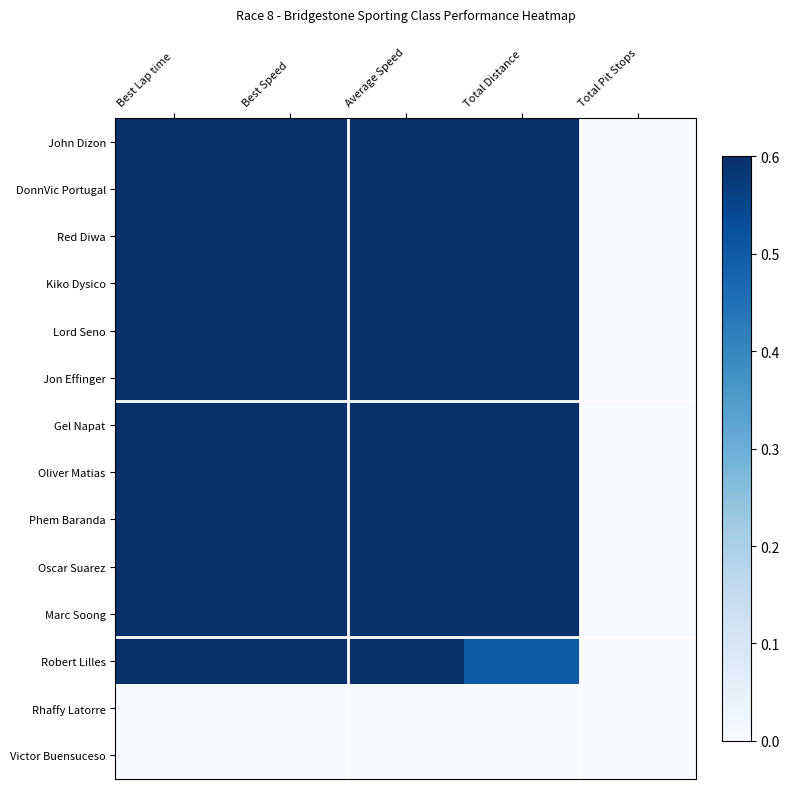

Reading right to left, list all the values displayed in this chart.

John Dizon: Total Pit Stops=0.0	Total Distance=1.0	Average Speed=1.0	Best Speed=1.0	Best Lap time=1.0
DonnVic Portugal: Total Pit Stops=0.0	Total Distance=1.0	Average Speed=1.0	Best Speed=1.0	Best Lap time=1.0
Red Diwa: Total Pit Stops=0.0	Total Distance=1.0	Average Speed=1.0	Best Speed=1.0	Best Lap time=1.0
Kiko Dysico: Total Pit Stops=0.0	Total Distance=1.0	Average Speed=1.0	Best Speed=1.0	Best Lap time=1.0
Lord Seno: Total Pit Stops=0.0	Total Distance=1.0	Average Speed=1.0	Best Speed=1.0	Best Lap time=1.0
Jon Effinger: Total Pit Stops=0.0	Total Distance=1.0	Average Speed=1.0	Best Speed=1.0	Best Lap time=1.0
Gel Napat: Total Pit Stops=0.0	Total Distance=1.0	Average Speed=1.0	Best Speed=1.0	Best Lap time=1.0
Oliver Matias: Total Pit Stops=0.0	Total Distance=1.0	Average Speed=1.0	Best Speed=1.0	Best Lap time=1.0
Phem Baranda: Total Pit Stops=0.0	Total Distance=1.0	Average Speed=1.0	Best Speed=1.0	Best Lap time=1.0
Oscar Suarez: Total Pit Stops=0.0	Total Distance=1.0	Average Speed=1.0	Best Speed=1.0	Best Lap time=1.0
Marc Soong: Total Pit Stops=0.0	Total Distance=1.0	Average Speed=1.0	Best Speed=1.0	Best Lap time=1.0
Robert Lilles: Total Pit Stops=0.0	Total Distance=0.5	Average Speed=0.9	Best Speed=1.0	Best Lap time=1.0
Rhaffy Latorre: Total Pit Stops=0.0	Total Distance=0.0	Average Speed=0.0	Best Speed=0.0	Best Lap time=0.0
Victor Buensuceso: Total Pit Stops=0.0	Total Distance=0.0	Average Speed=0.0	Best Speed=0.0	Best Lap time=0.0